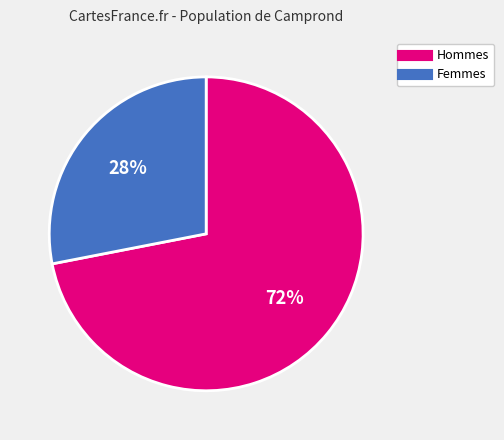

To the nearest percent, what is the average slice percentage?

50%